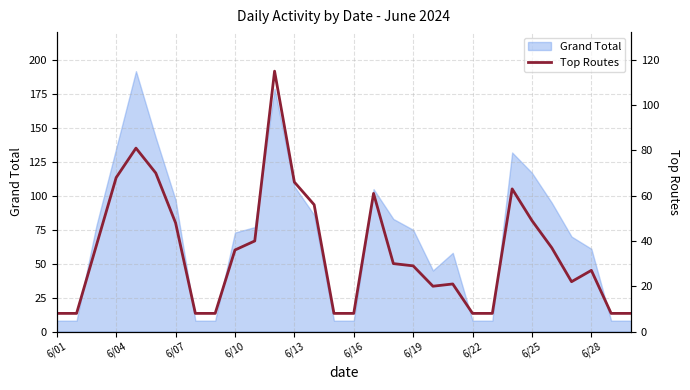

The Grand Total series shows 34 at 6/28. True or false?

False